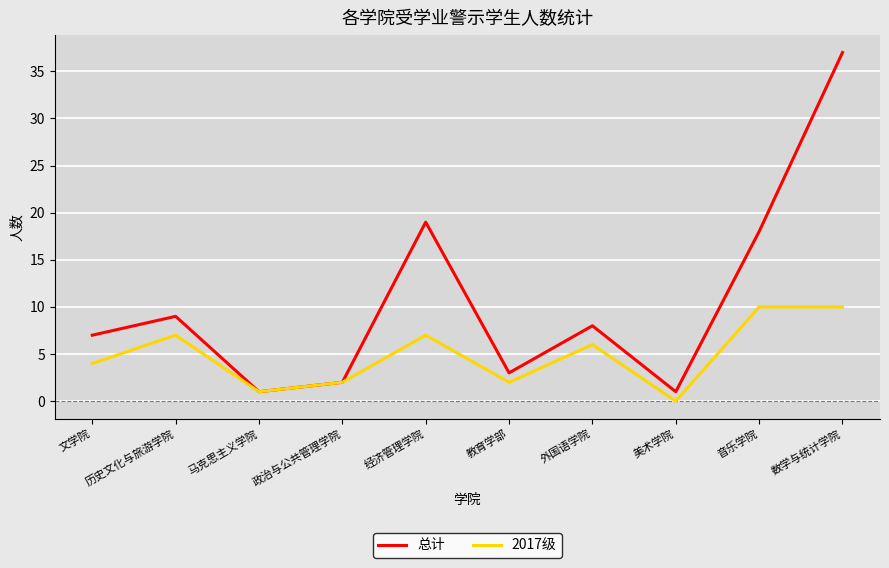

What is the maximum value for 总计?

37